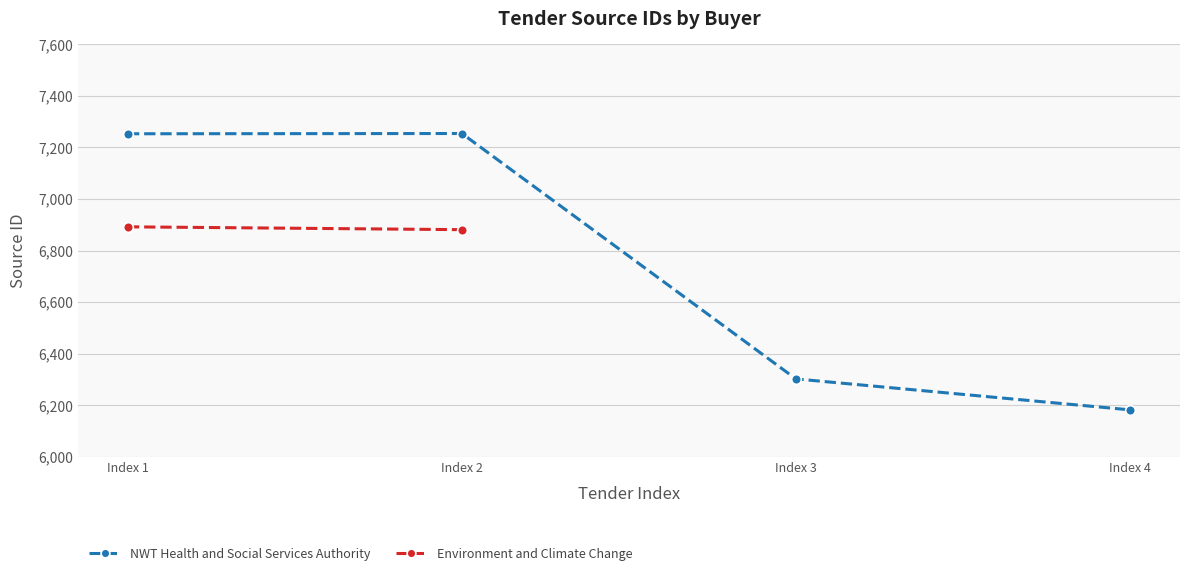

What is the value of the NWT Health and Social Services Authority point at the 3rd from the left?

6302